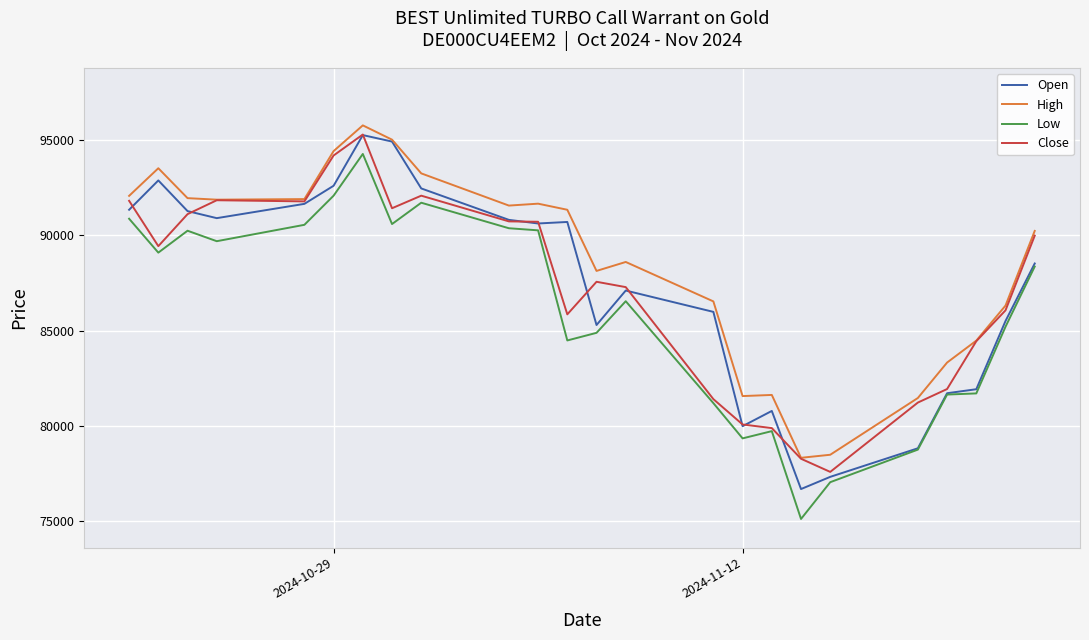

What is the difference between the maximum and second lowest values in the Low series?

17230